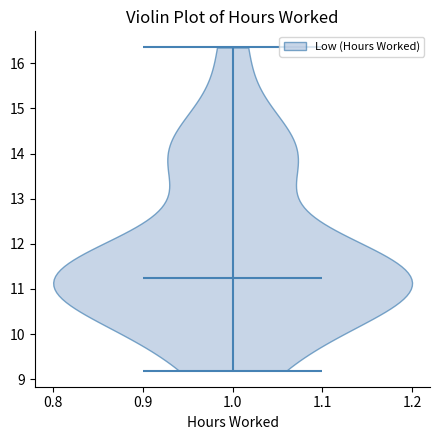

Read this violin plot against the y-axis: where its median line is, and the lowest and highest points the violin reaches. The values are not printed on the chart, so give them approximately, as read against the axis.

median line 11.2, lowest point 9.2, highest point 16.4